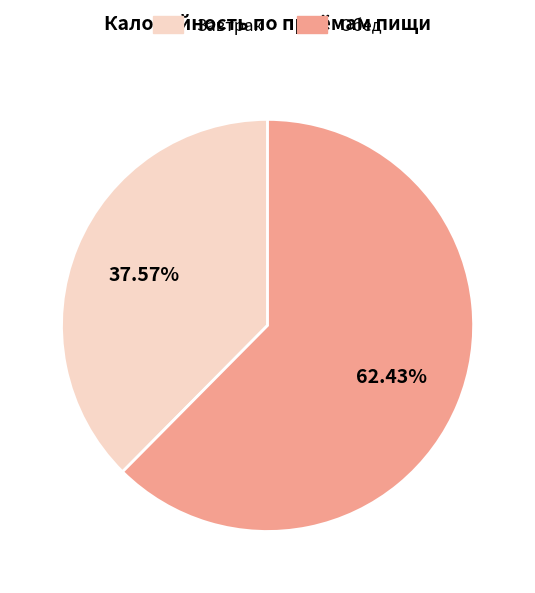

Which slice is the largest?

Обед